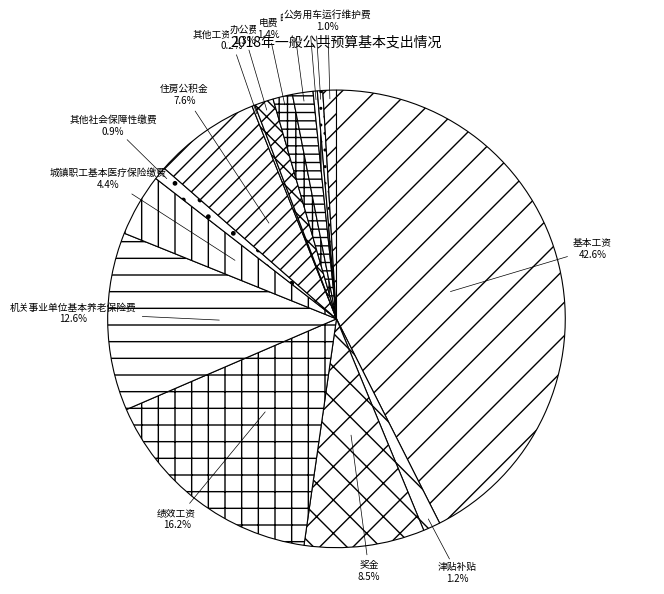

To the nearest percent, what is the average slice percentage?

7%